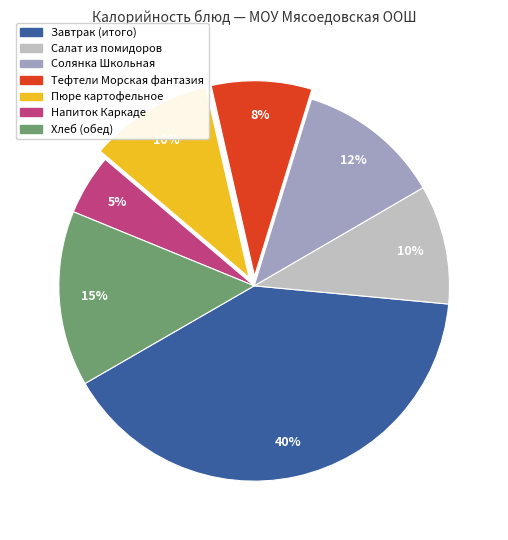

Is there a majority slice in this chart?

No